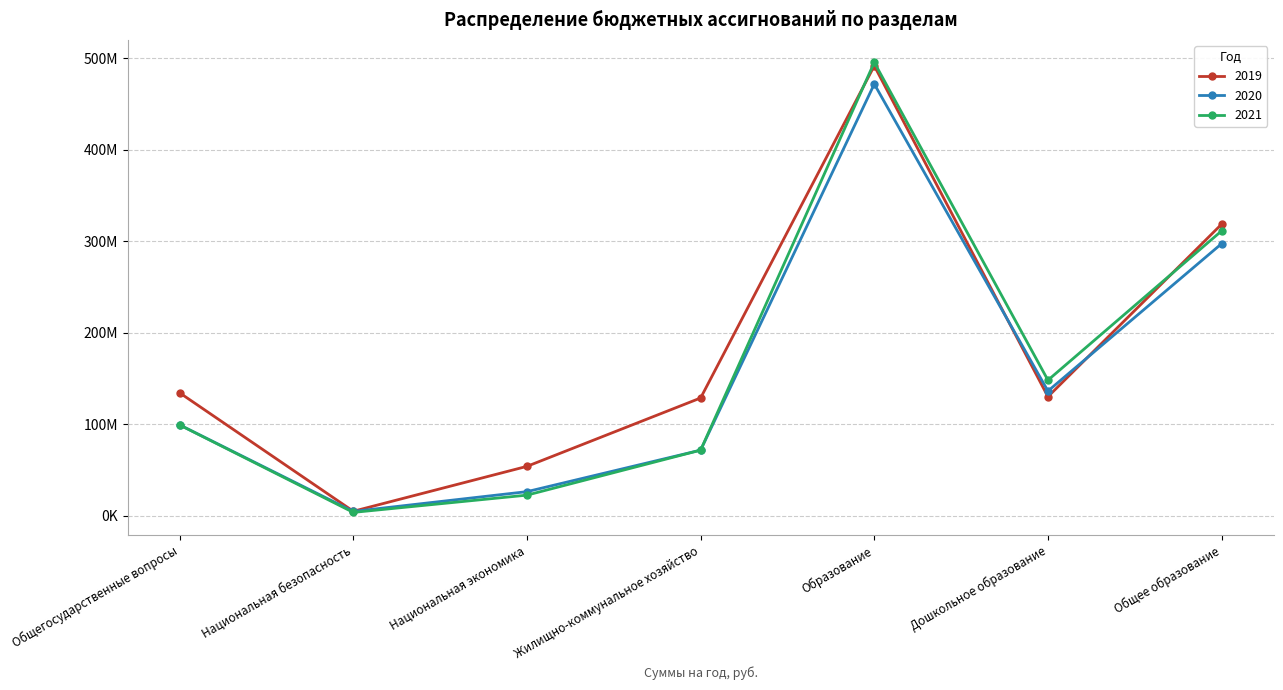

What is the highest value of the 2019 series?

491770800.2